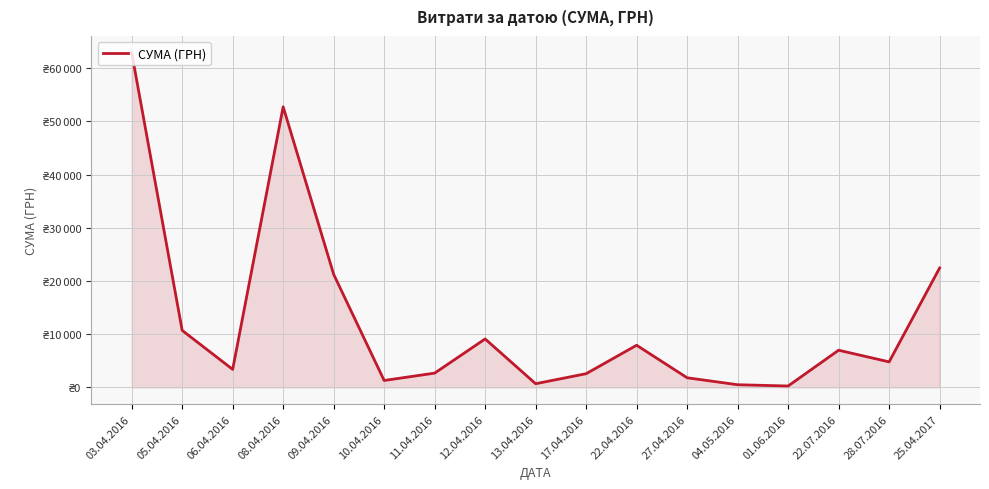

What is the average value?

12475.5